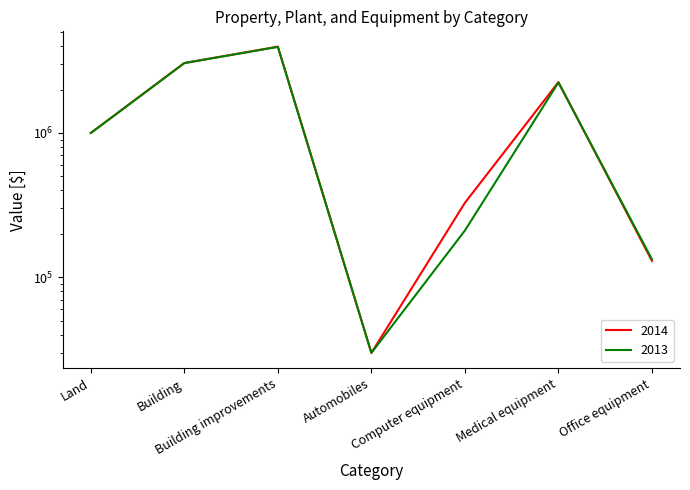

Does the chart have visible grid lines?

No